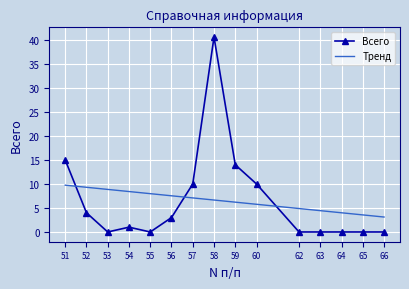

Which series changed the most between 54 and 57?

Всего